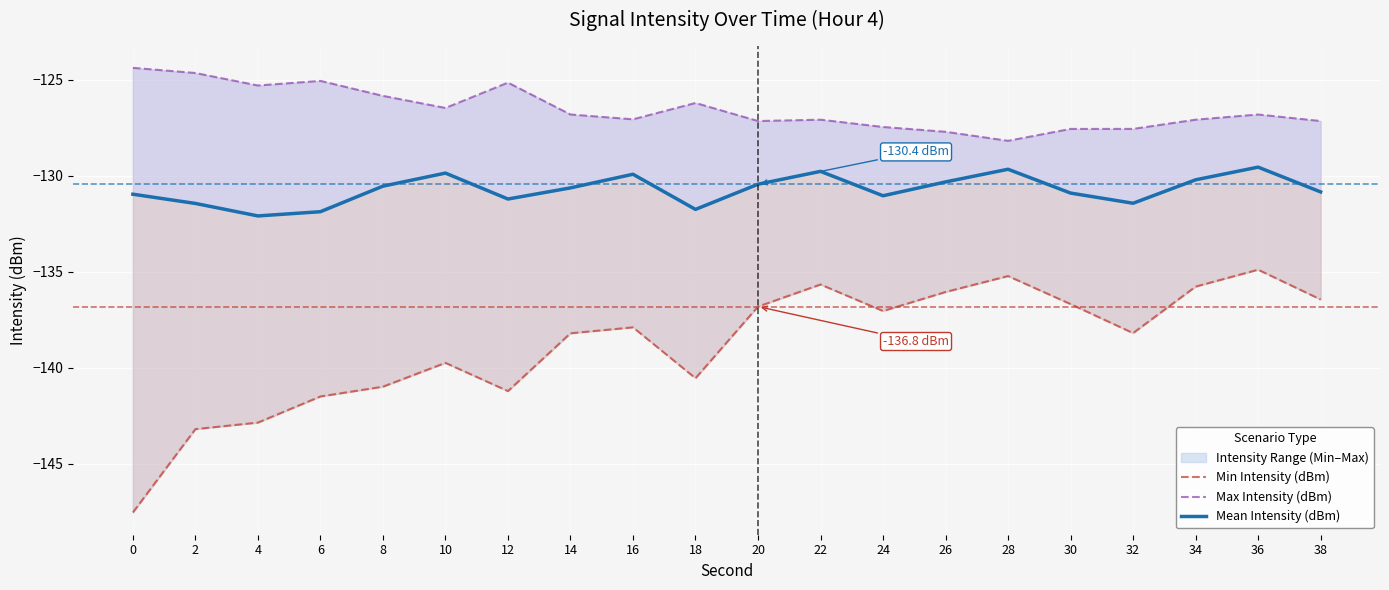

Where is the first local minimum for Min Intensity (dBm)?

12